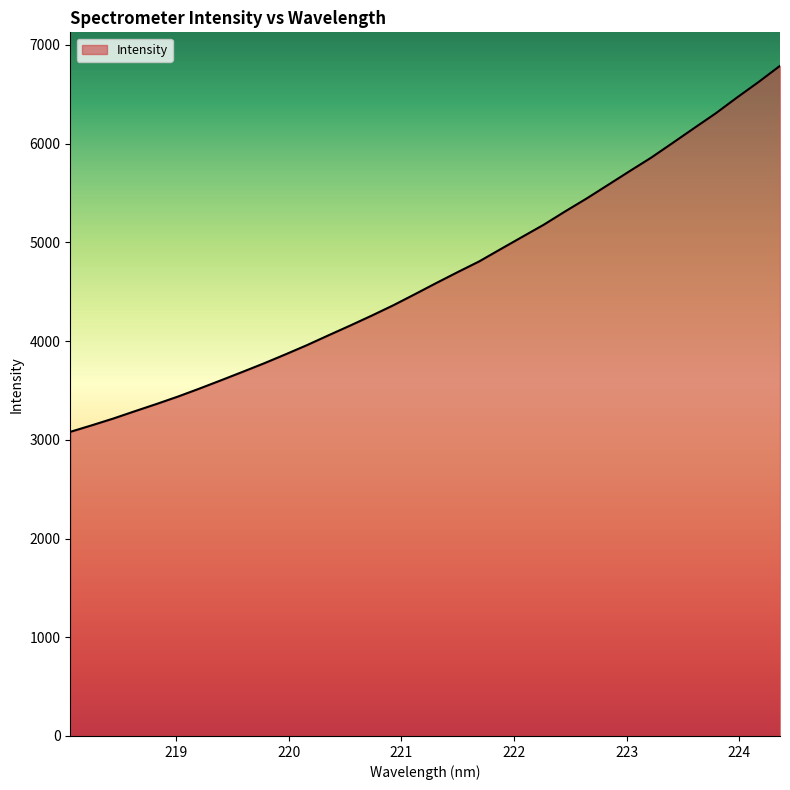

What is the difference between the maximum and minimum values?

3707.6